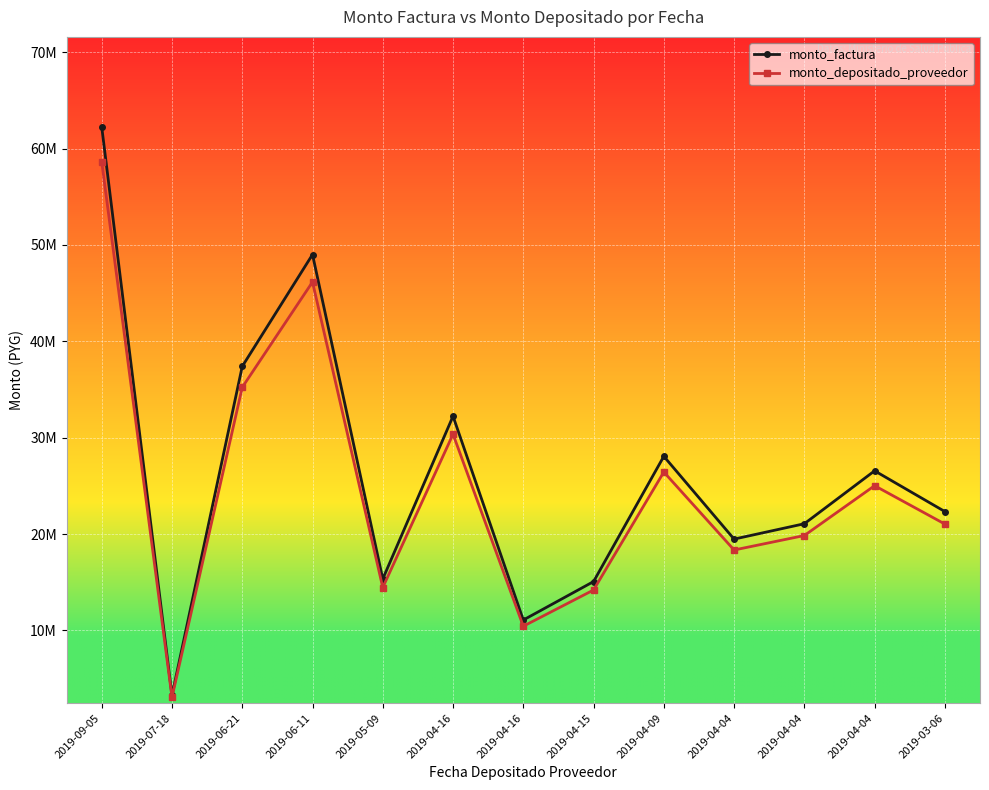

What are all the series names shown in the legend?

monto_factura, monto_depositado_proveedor